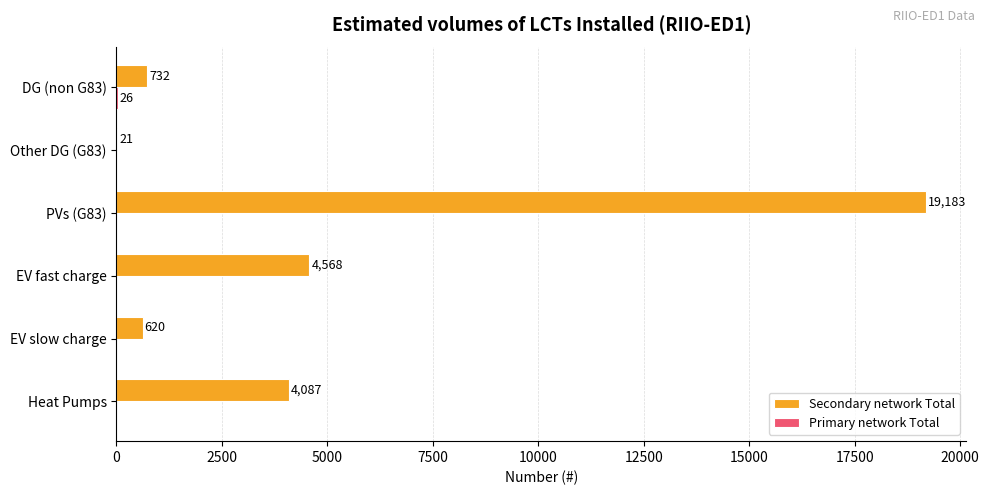

What is the sum of all Secondary network Total values?

29211